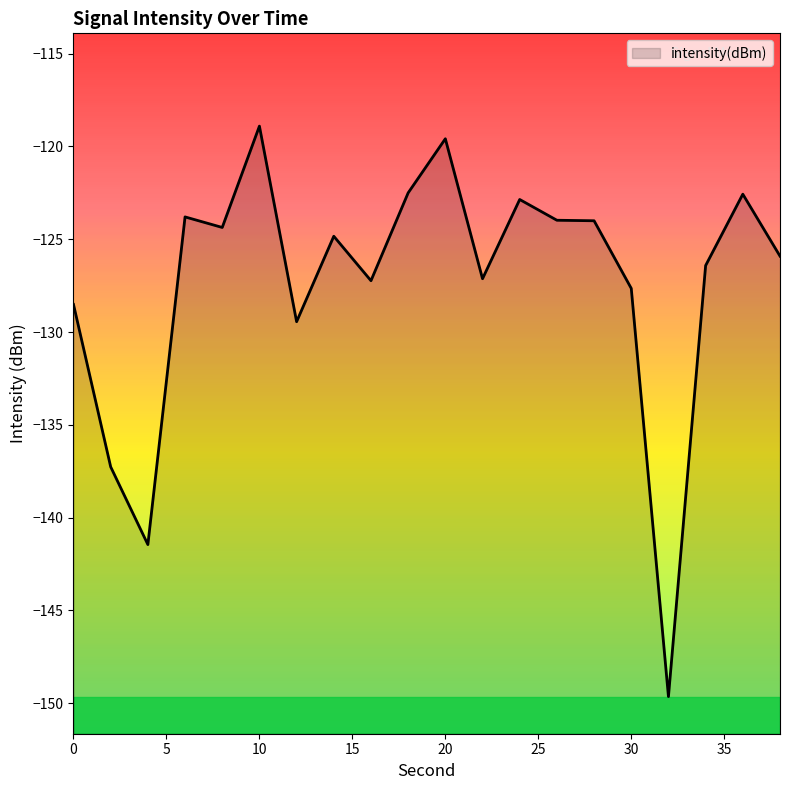

What is the sum of all values?

-2548.0